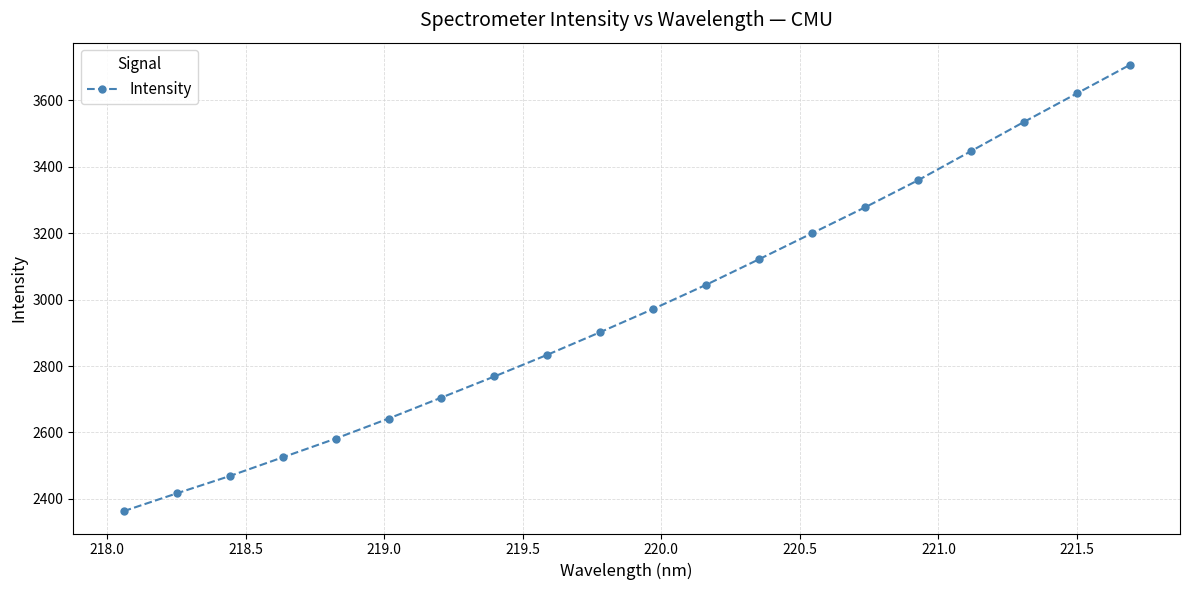

What is the maximum value shown in the chart?

3706.1